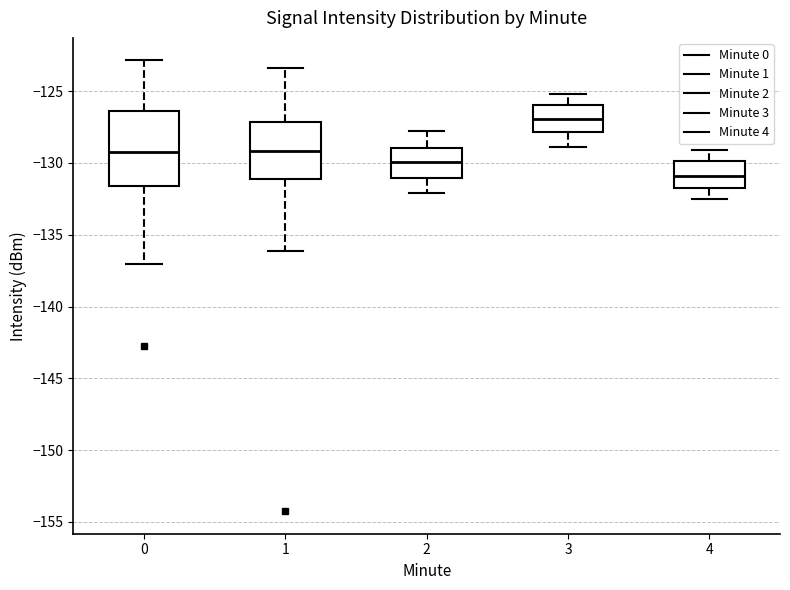

Reading left to right, transcribe this box plot: for each box, give where its median line is, the range the box spans, and where its two whiskers end, as read against the y-axis. The values are not printed on the chart, so give them approximately, as read against the axis.

0: median -129.0, box -131.5 to -126.5, whiskers -137.0 to -123.0
1: median -129.0, box -131.0 to -127.0, whiskers -136.0 to -123.5
2: median -130.0, box -131.0 to -129.0, whiskers -132.0 to -128.0
3: median -127.0, box -128.0 to -126.0, whiskers -129.0 to -125.0
4: median -131.0, box -132.0 to -130.0, whiskers -132.5 to -129.0